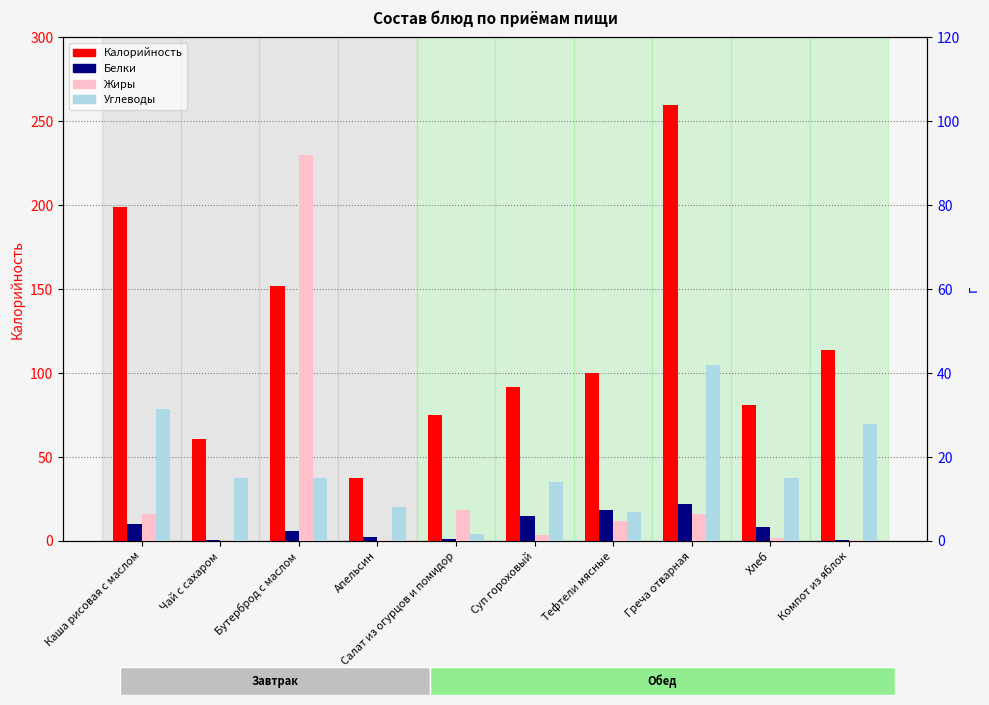

What is the highest value of the Калорийность series?

260.0